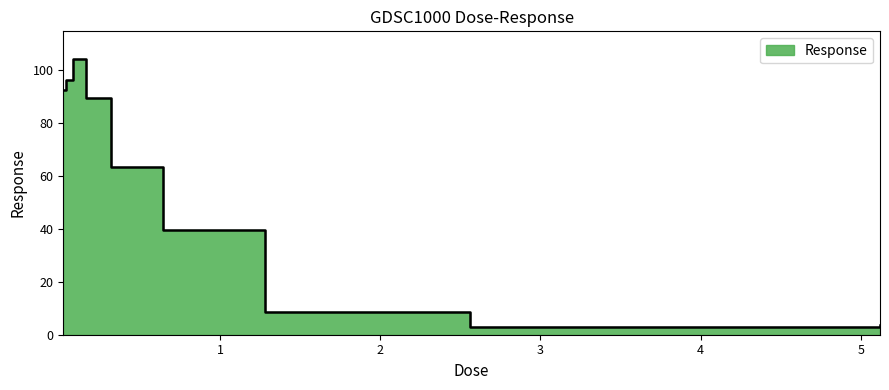

The chart shows a value of 92.4 at 0.02. True or false?

True